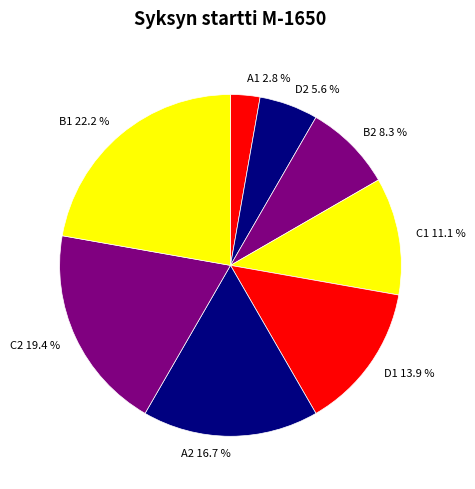

Which slice is the smallest?

A1